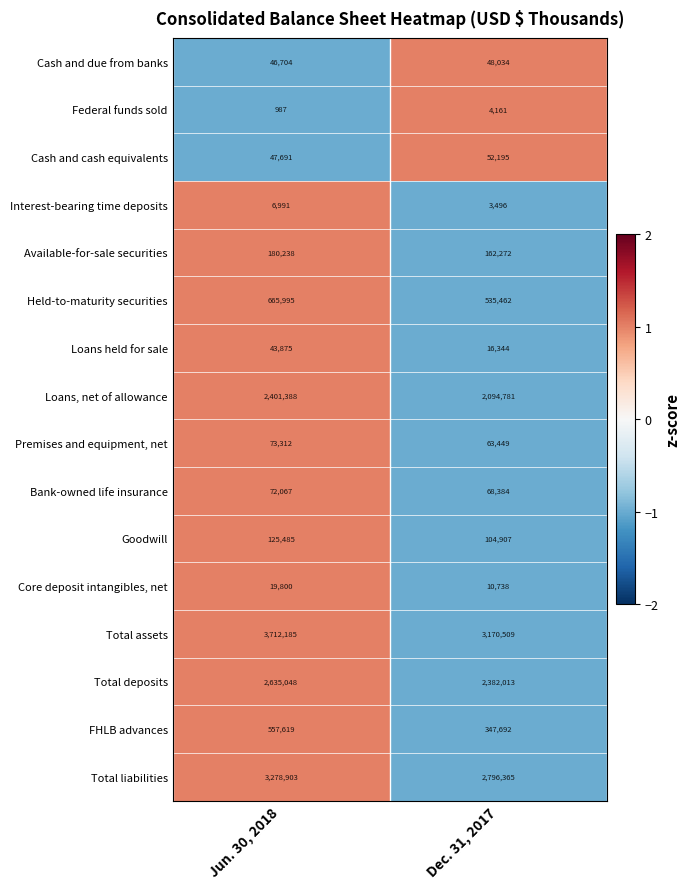

The value of Available-for-sale securities at Jun. 30, 2018 is 180238. True or false?

True